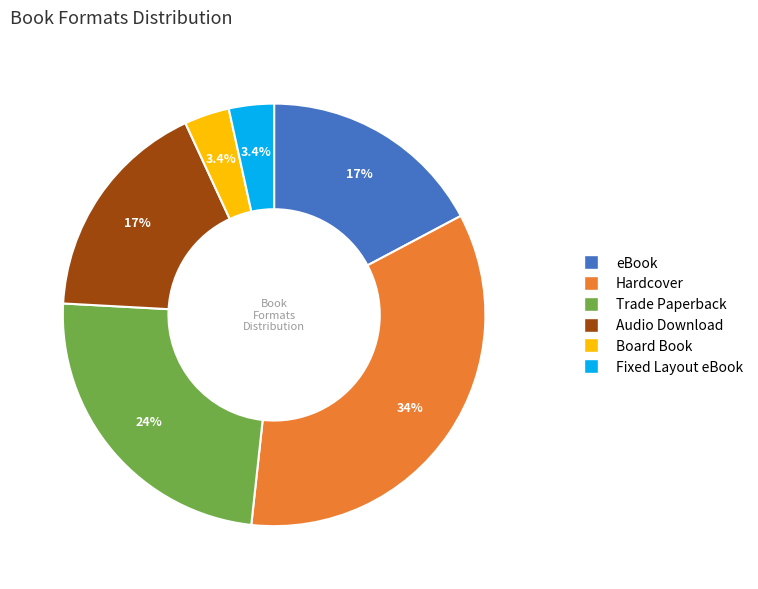

What percentage is the Audio Download slice, to the nearest percent?

17%